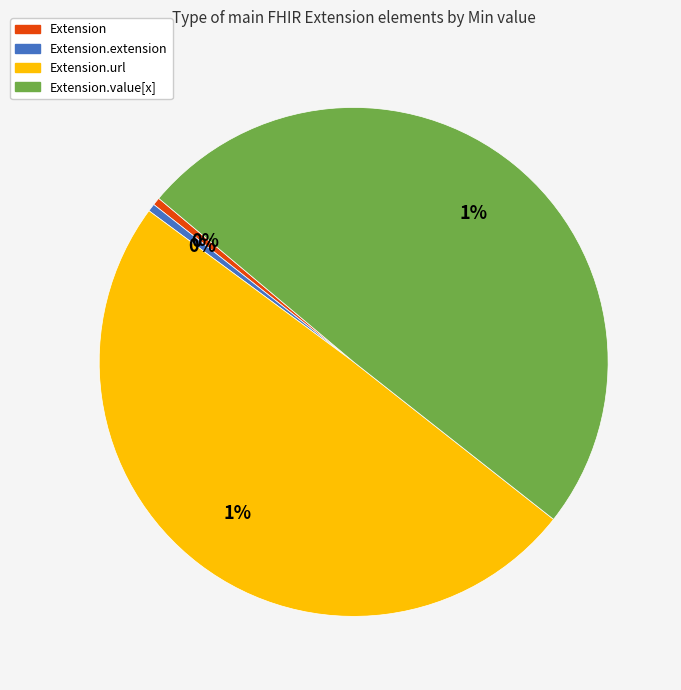

The Extension.extension slice represents 7% of the pie. True or false?

False